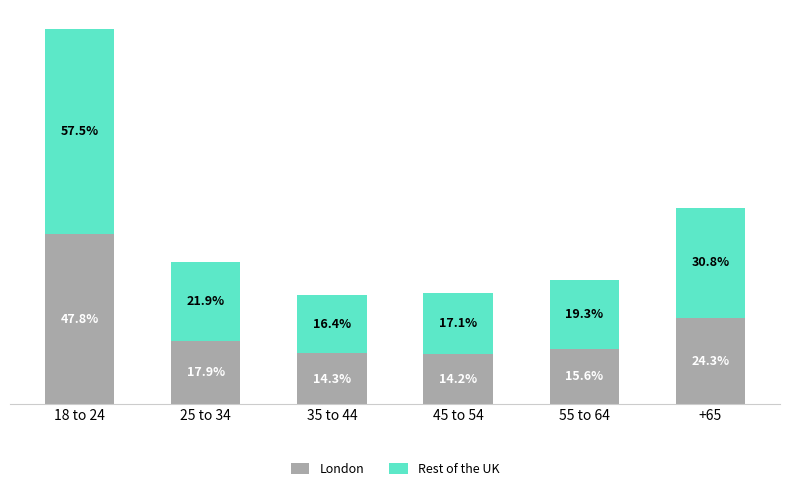

Does the chart contain stacked bars?

Yes